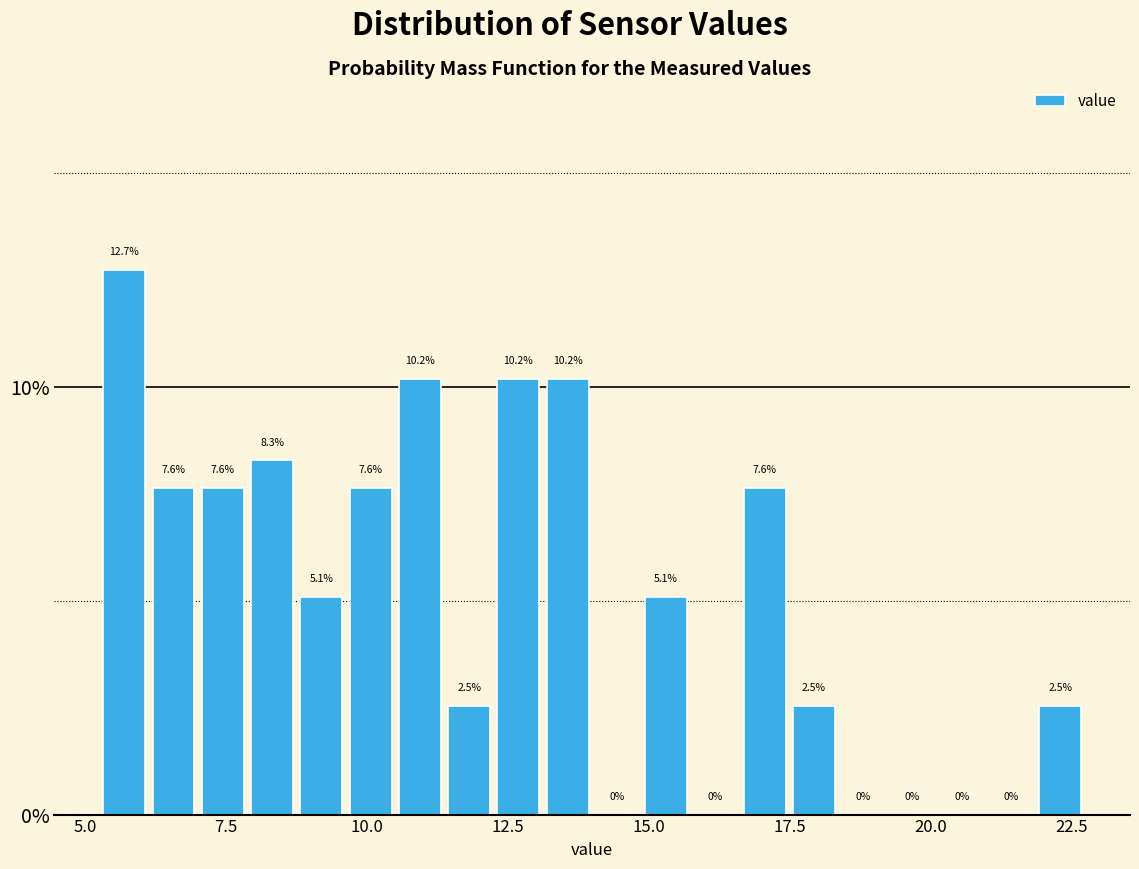

Read against the x-axis, roughly where is the centre of the tallest bar?

5.5